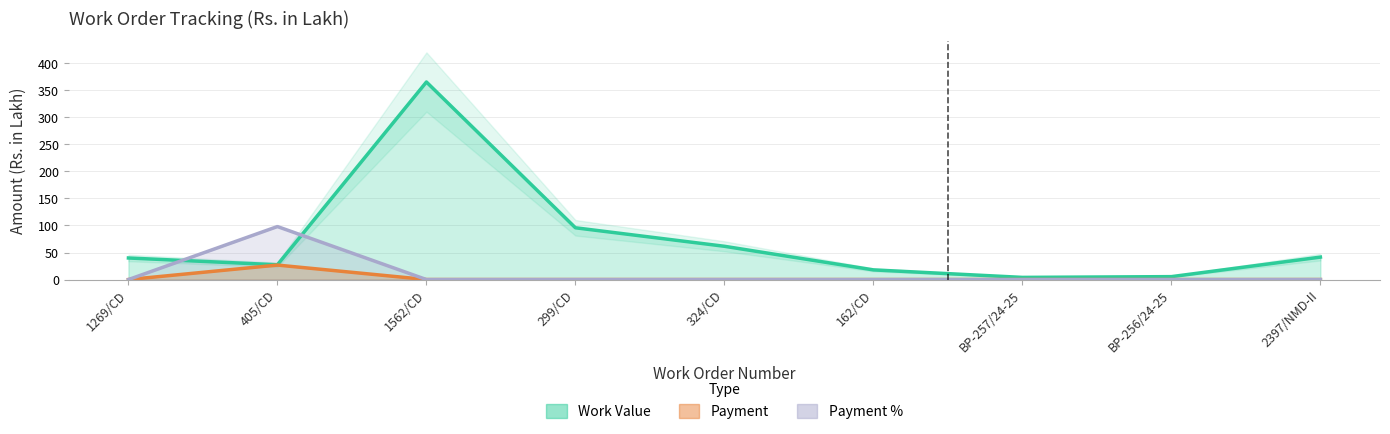

Where is the first local maximum for Work Value?

1562/CD